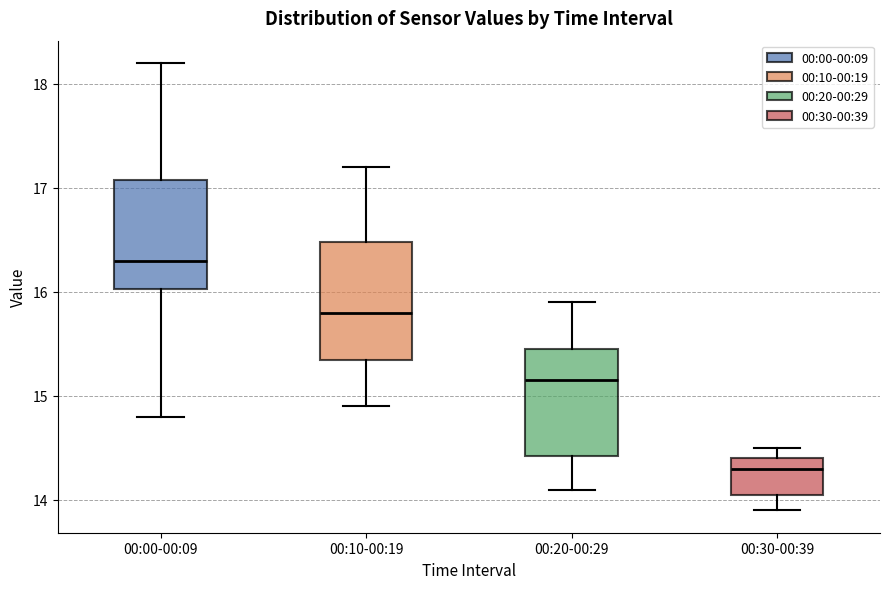

Reading left to right, read every box against the y-axis: the position of its median line, the range the box covers, and the ends of its whiskers. The values are not printed on the chart, so give them approximately, as read against the axis.

00:00-00:09: median 16.3, box 16.0 to 17.1, whiskers 14.8 to 18.2
00:10-00:19: median 15.8, box 15.4 to 16.5, whiskers 14.9 to 17.2
00:20-00:29: median 15.2, box 14.4 to 15.5, whiskers 14.1 to 15.9
00:30-00:39: median 14.3, box 14.1 to 14.4, whiskers 13.9 to 14.5